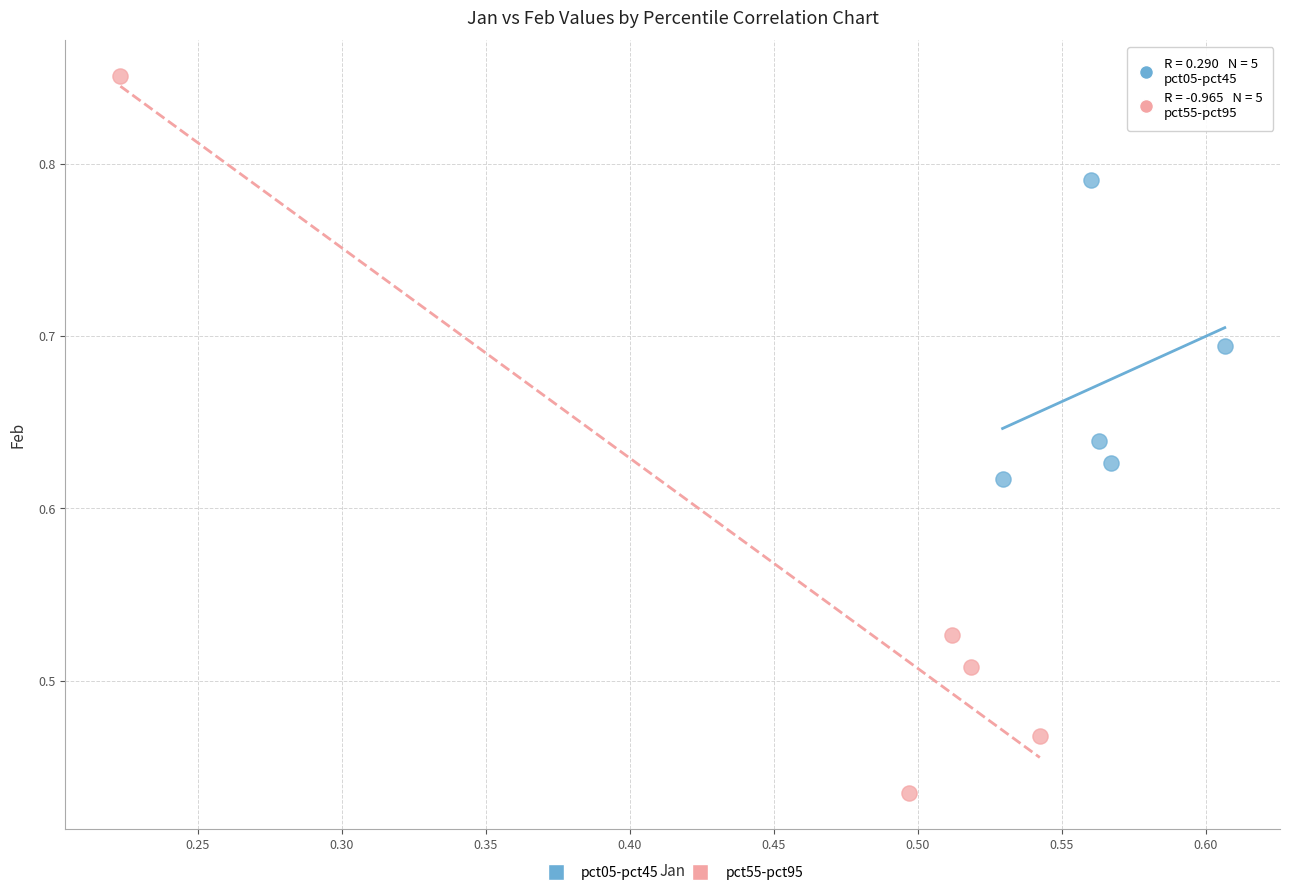

Which series reaches the minimum Y coordinate?

pct55-pct95